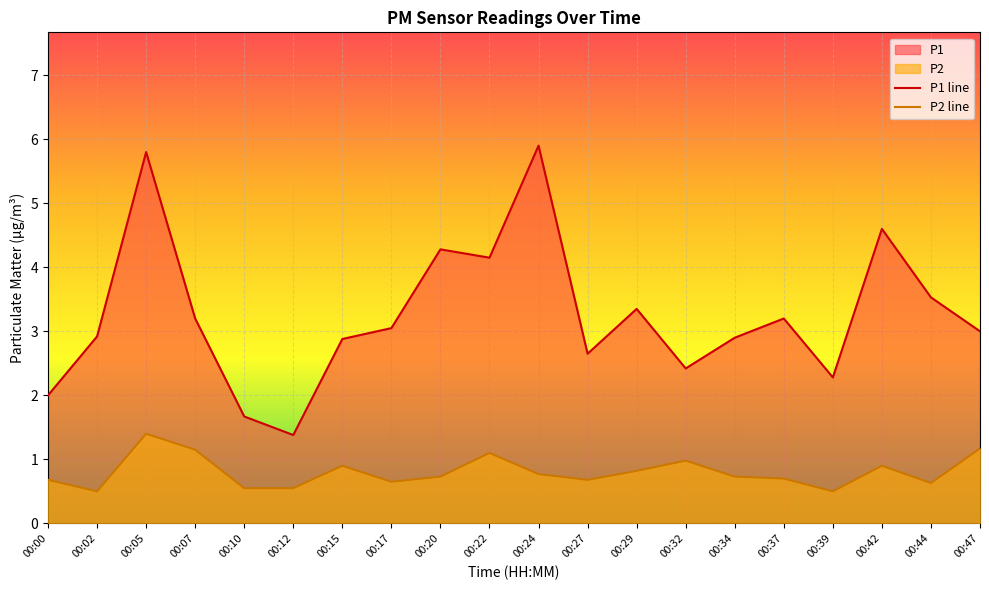

Reading right to left, list all the values displayed in this chart.

P1 line: 00:47=3.0	00:44=3.5	00:42=4.6	00:39=2.3	00:37=3.2	00:34=2.9	00:32=2.4	00:29=3.4	00:27=2.6	00:24=5.9	00:22=4.2	00:20=4.3	00:17=3.0	00:15=2.9	00:12=1.4	00:10=1.7	00:07=3.2	00:05=5.8	00:02=2.9	00:00=2.0
P2 line: 00:47=1.2	00:44=0.6	00:42=0.9	00:39=0.5	00:37=0.7	00:34=0.7	00:32=1.0	00:29=0.8	00:27=0.7	00:24=0.8	00:22=1.1	00:20=0.7	00:17=0.7	00:15=0.9	00:12=0.6	00:10=0.6	00:07=1.1	00:05=1.4	00:02=0.5	00:00=0.7